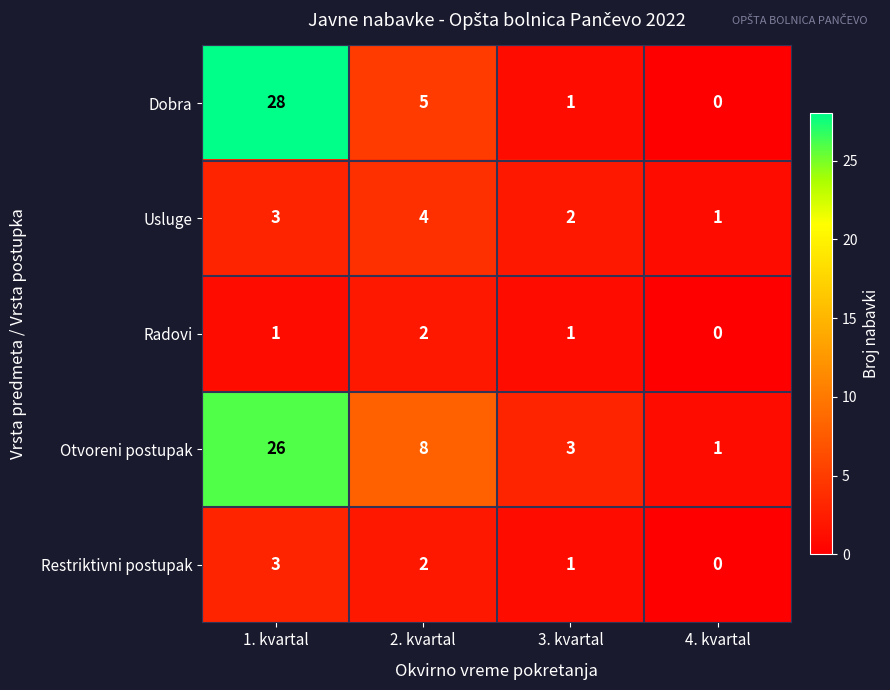

How many values in the Otvoreni postupak series are below 8?

2